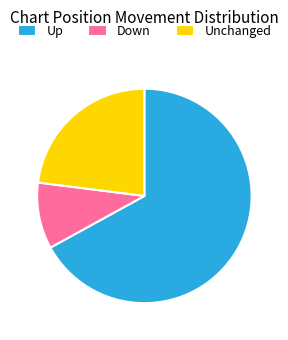

Between Down and Up, which is larger?

Up